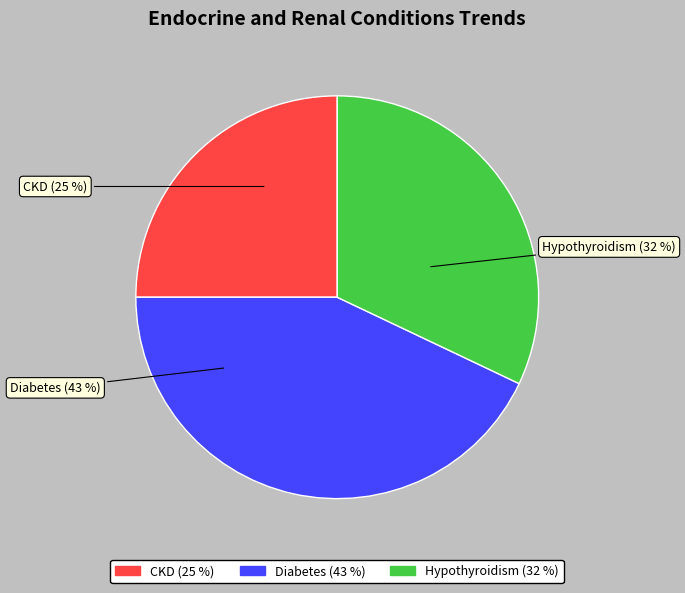

Rank the categories by value from lowest to highest.

CKD, Hypothyroidism, Diabetes